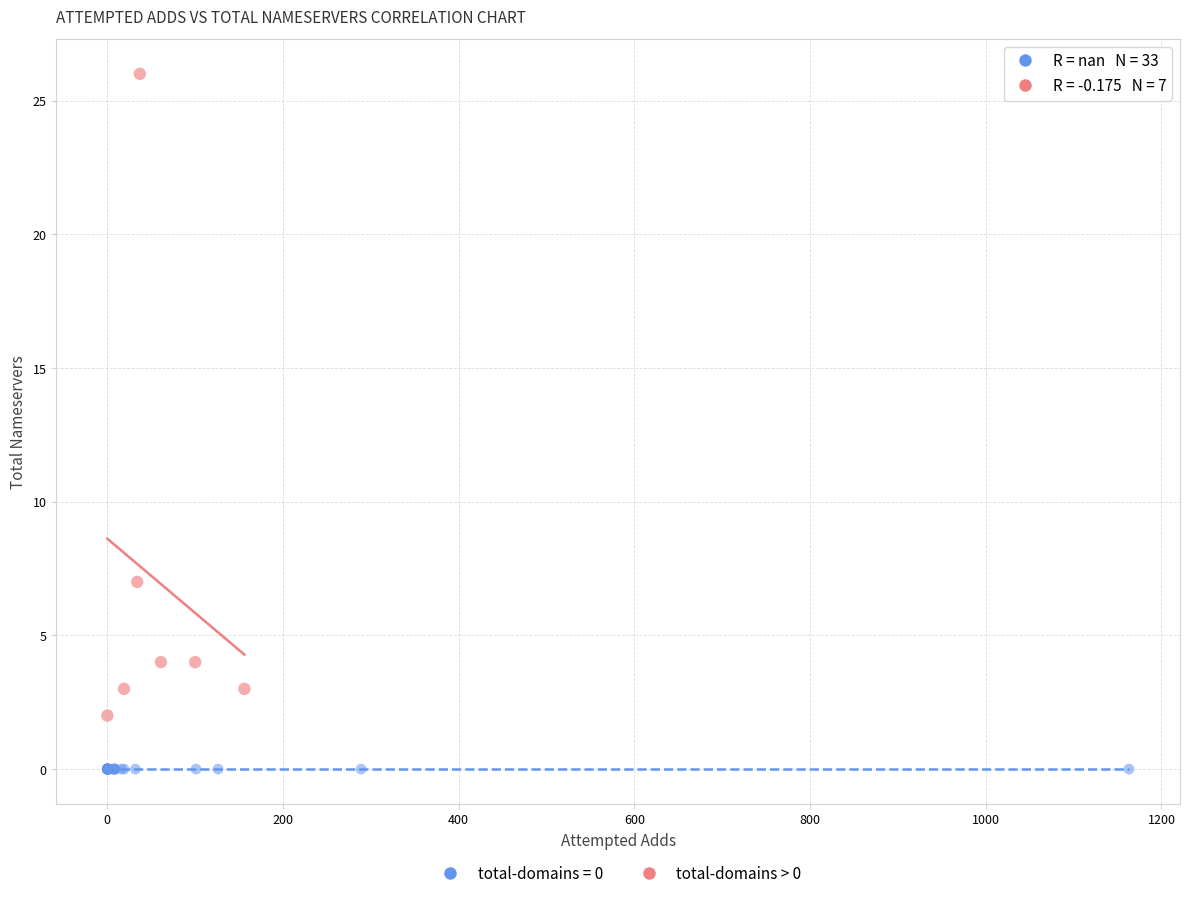

Which series contains the lowest Y value?

total-domains = 0